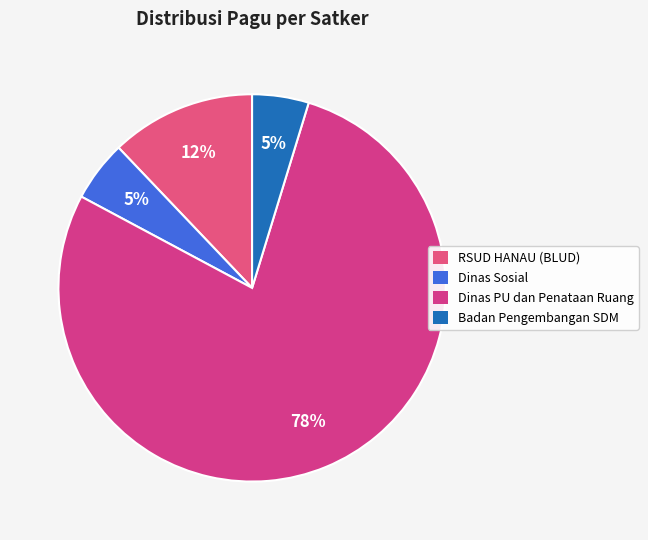

Which category accounts for the majority?

Dinas Pekerjaan Umum dan Penataan Ruang